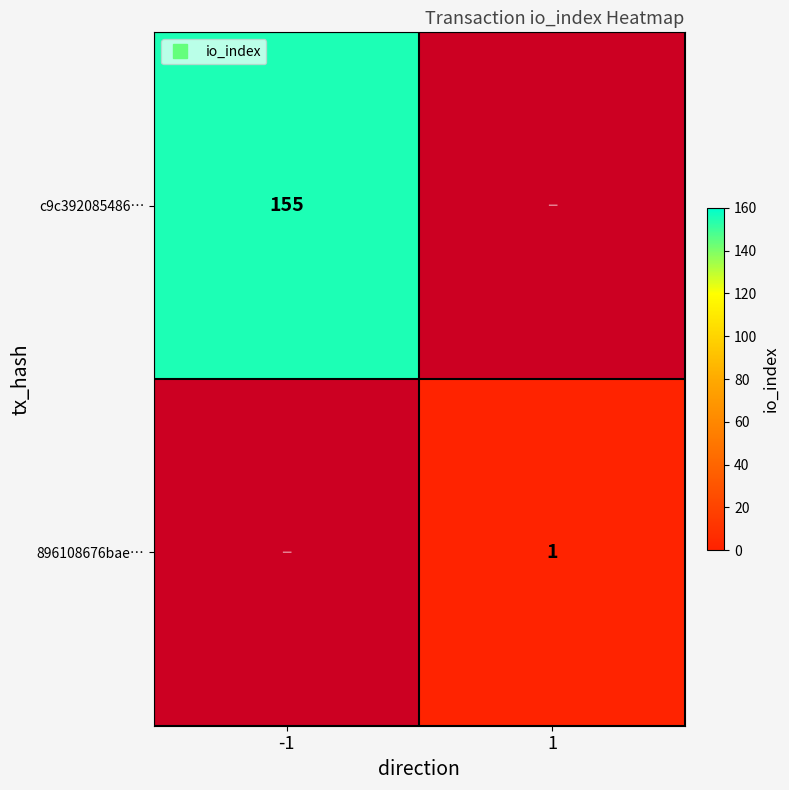

Is the value of 896108676bae… at -1 greater than the value of c9c392085486… at -1?

No